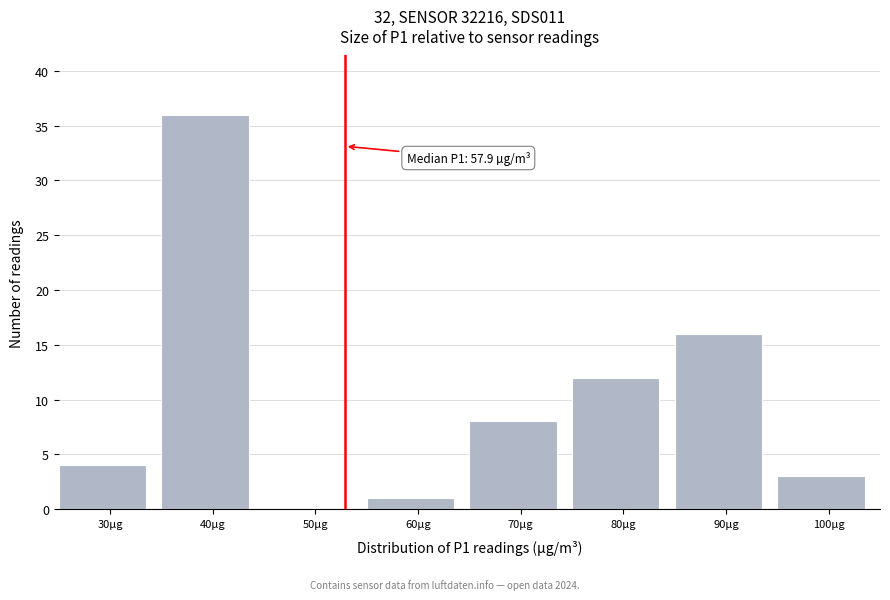

Reading left to right, transcribe all the data shown in this chart.

30µg=4	40µg=36	50µg=0	60µg=1	70µg=8	80µg=12	90µg=16	100µg=3